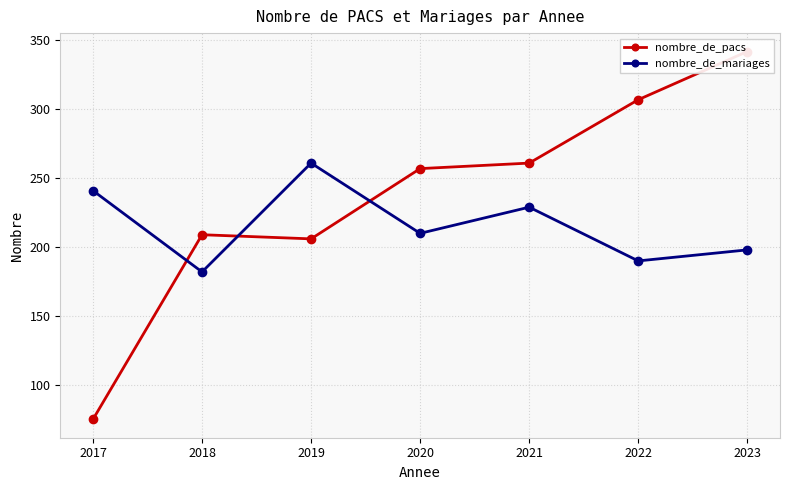

List the labels in order of nombre_de_pacs value, largest first.

2023, 2022, 2021, 2020, 2018, 2019, 2017